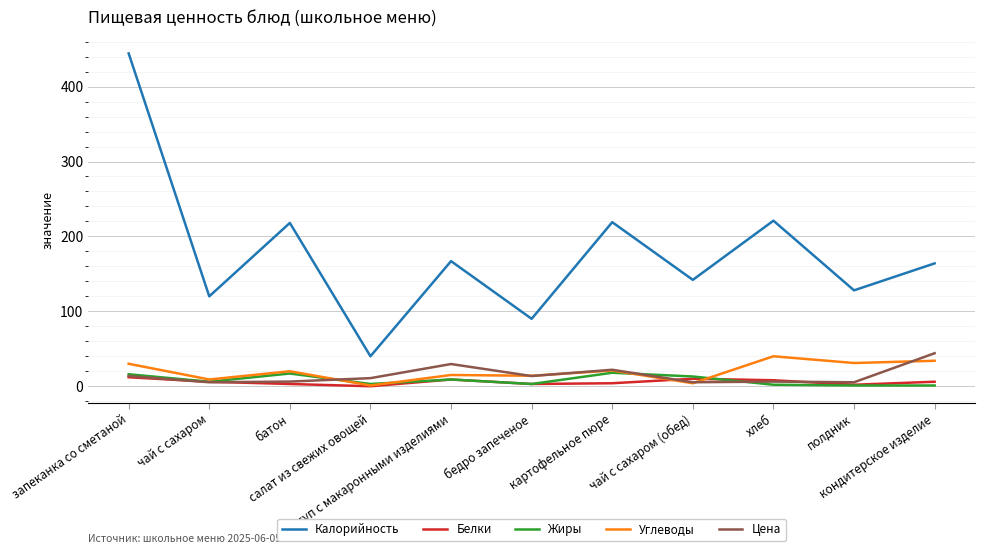

At how many categories does at least one series exceed 150?

6